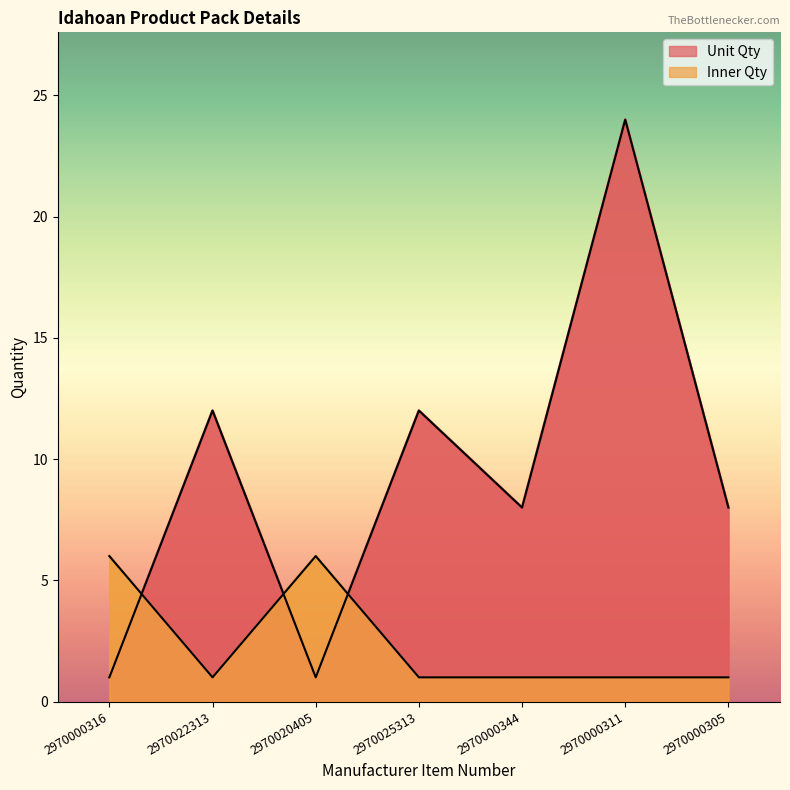

What is the minimum value for Inner Qty?

1